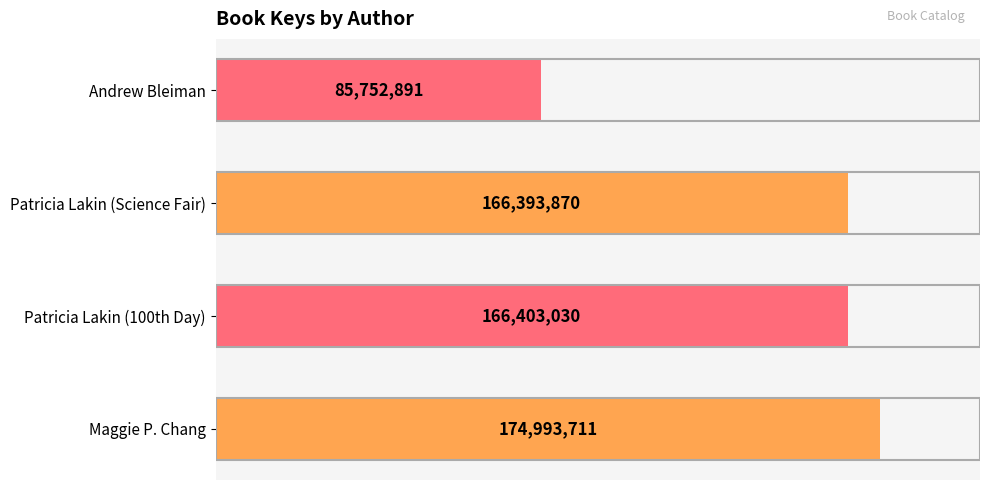

How many bars are there in total?

4